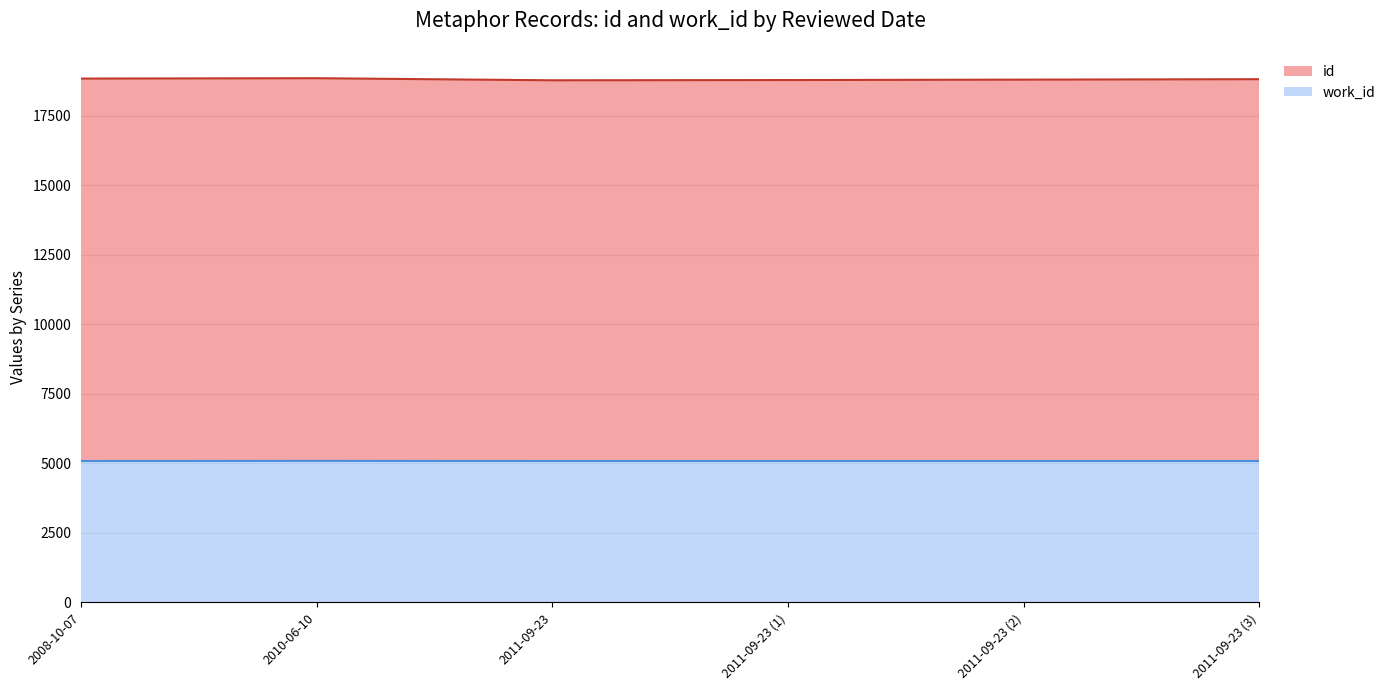

What are all the series names shown in the legend?

id, work_id